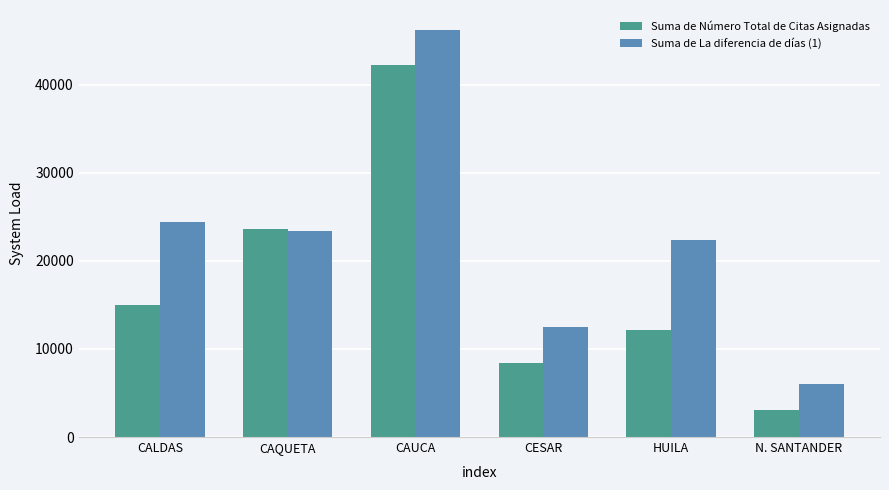

Are the bars grouped side by side (vs. stacked)?

Yes